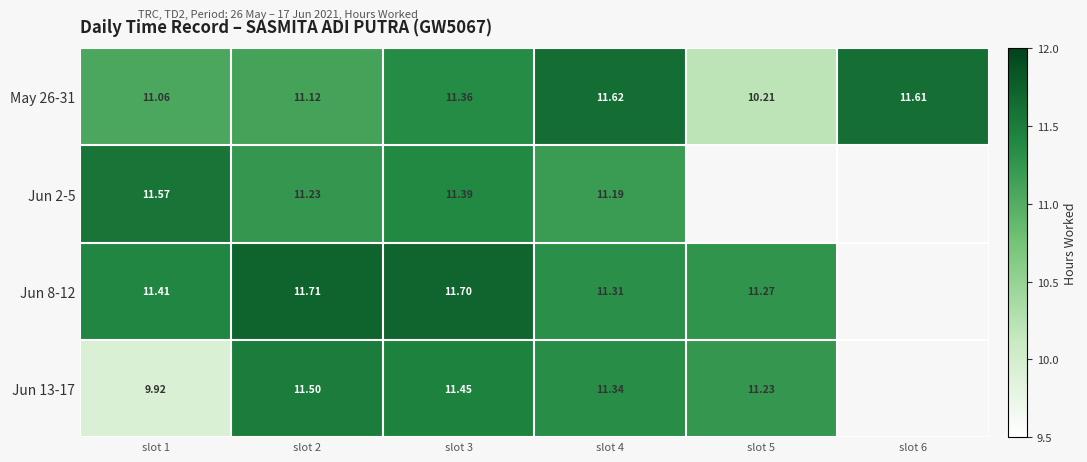

The Jun 8-12 series shows 11.3 at slot 4. True or false?

True